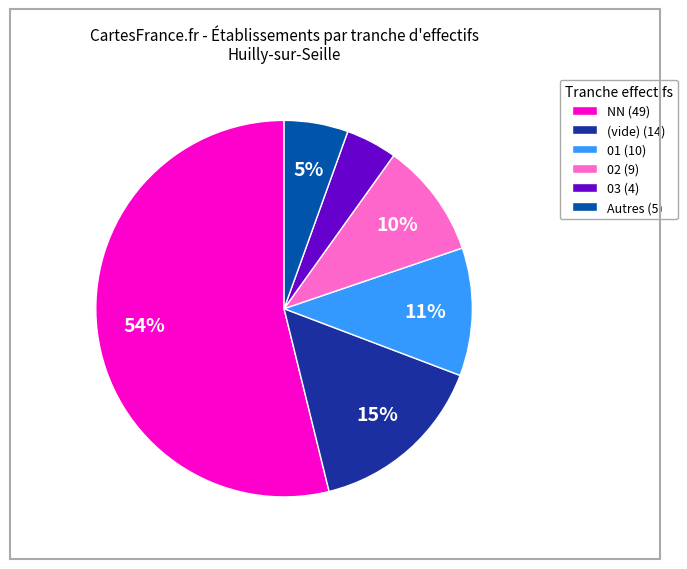

How many slices are in this pie chart?

6